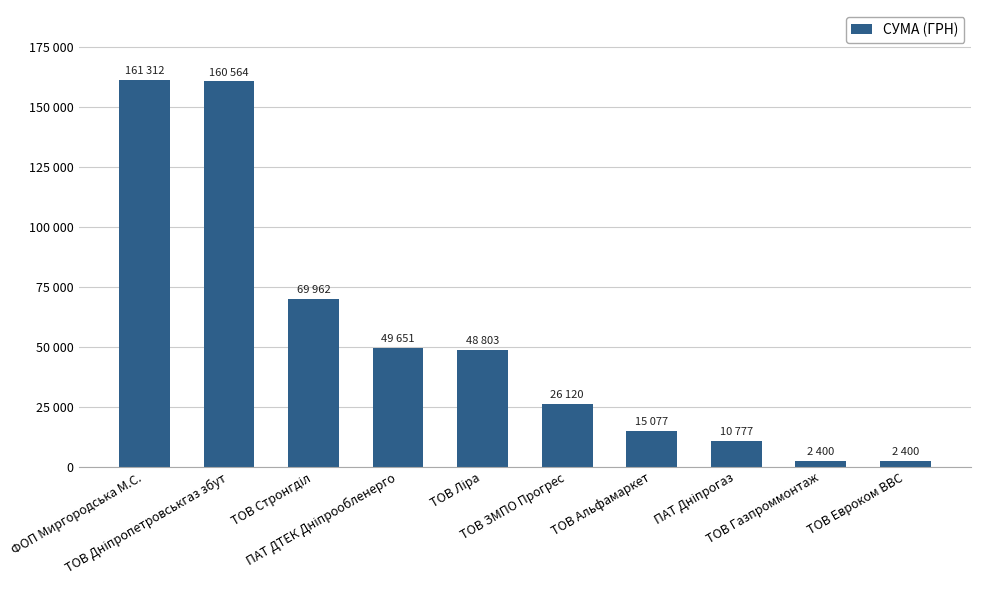

Which has a higher value, ТОВ Стронгділ or ТОВ ЗМПО Прогрес?

ТОВ Стронгділ